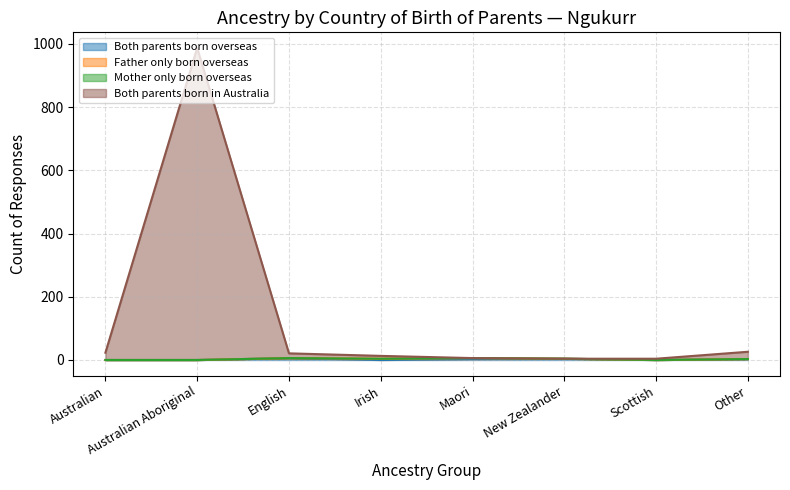

List the labels in order of Both parents born overseas value, smallest first.

Australian, Australian Aboriginal, Irish, Scottish, Maori, Other, New Zealander, English